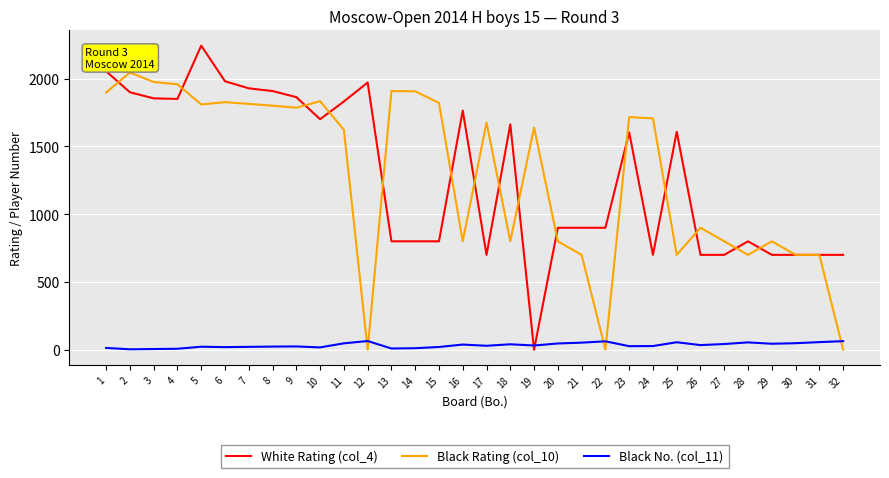

Which series has the widest spread of values?

White Rating (col_4)